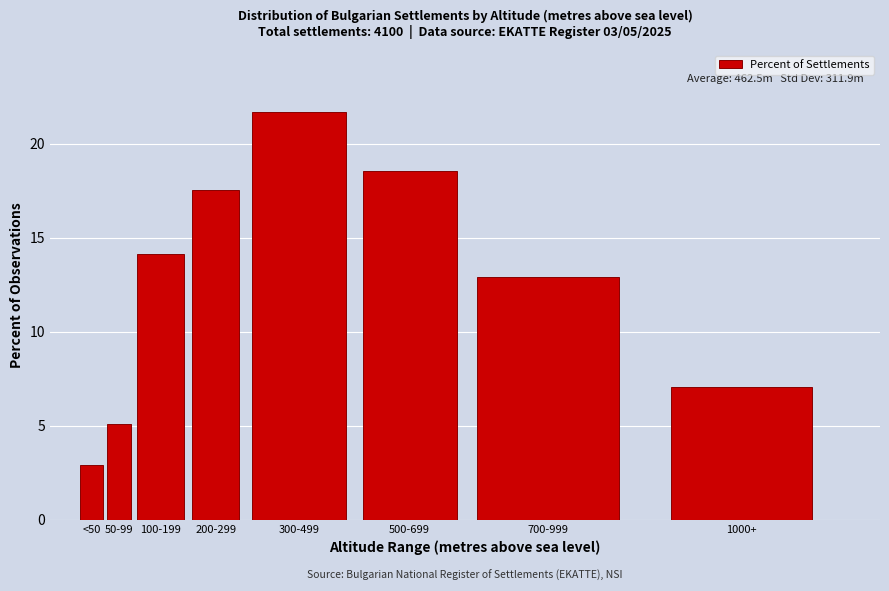

Reading right to left, extract all data points from this chart.

7.1	12.9	18.5	21.7	17.6	14.1	5.1	2.9